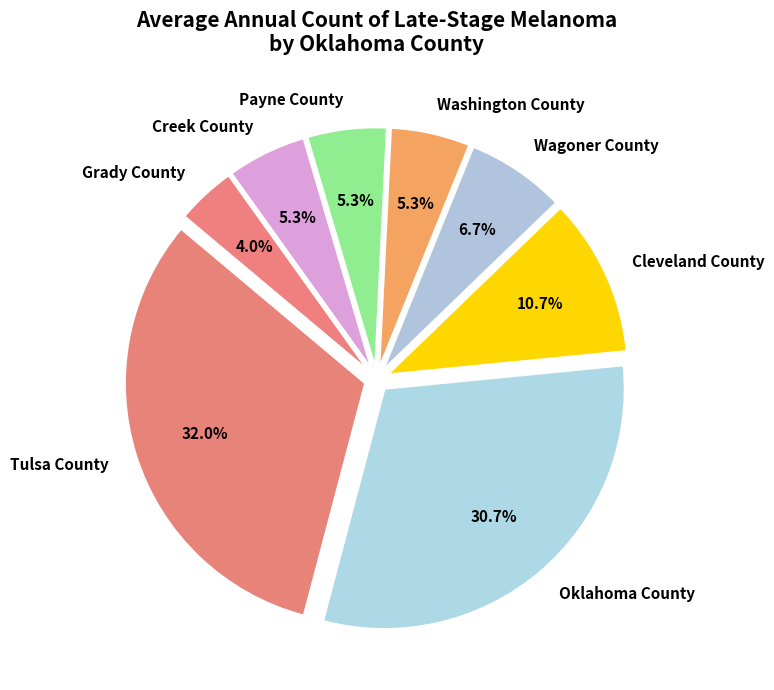

Between Oklahoma County and Wagoner County, which is larger?

Oklahoma County